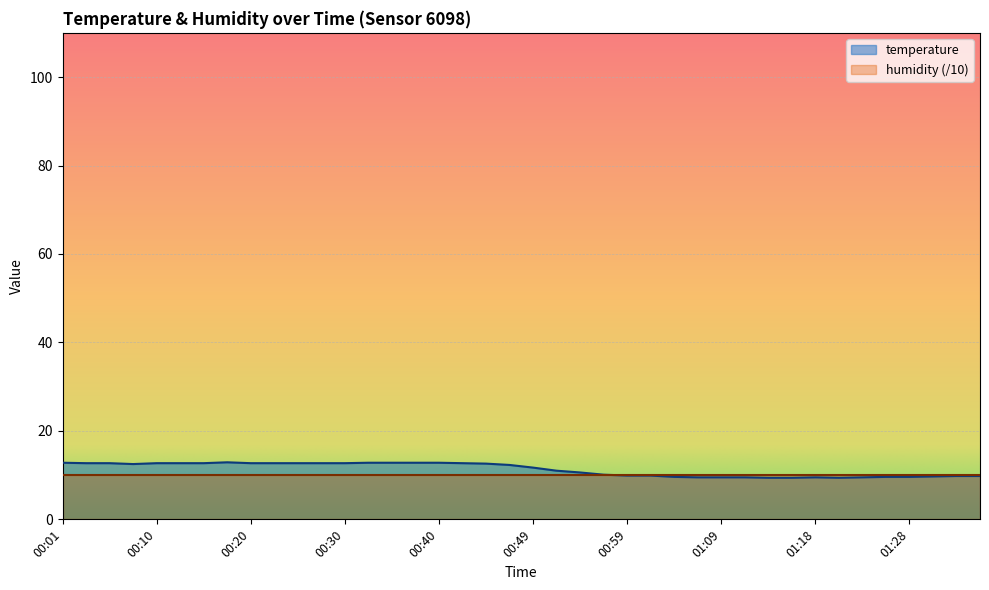

What is the difference between the values at 00:13 and 01:23?

3.2